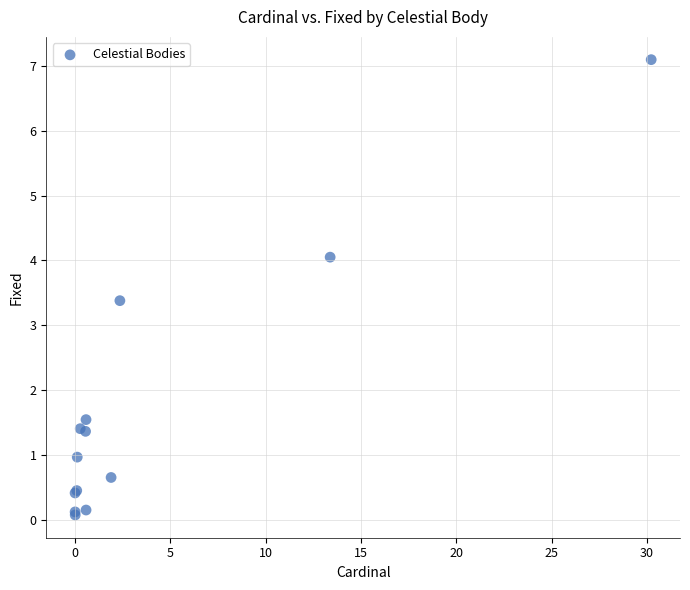

What Y value in the scatter plot is closest to 3?

3.4